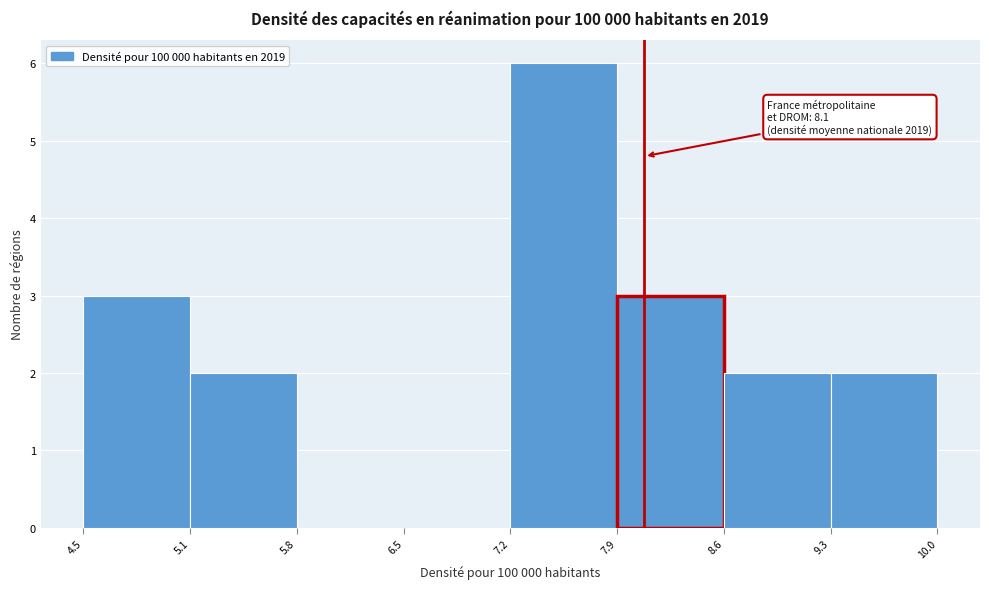

Over which range of the x-axis is the bar tallest?

7.2 to 7.9